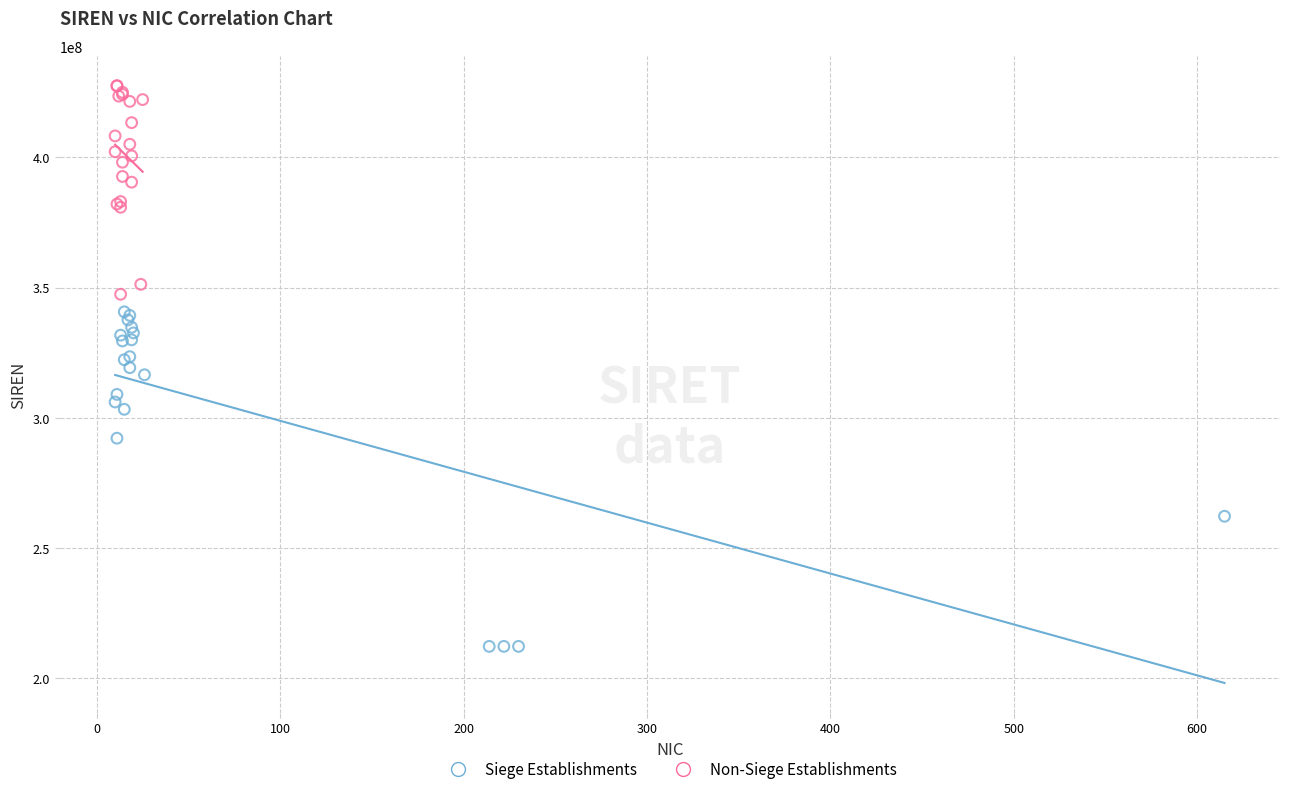

Which series reaches the minimum Y coordinate?

Siege Establishments